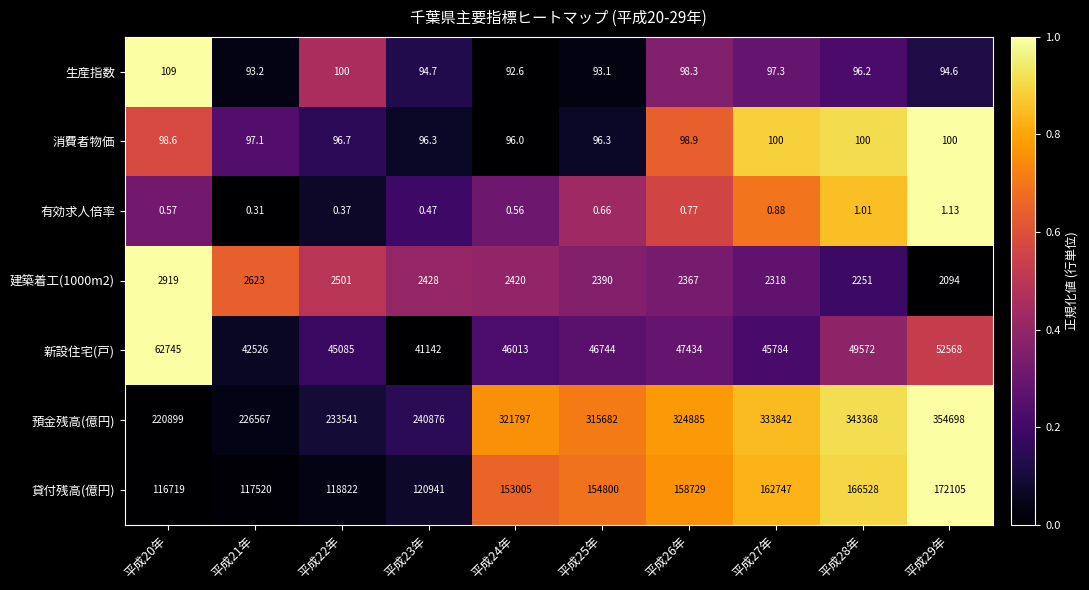

Which series changed the most between 平成25年 and 平成26年?

預金残高(億円)